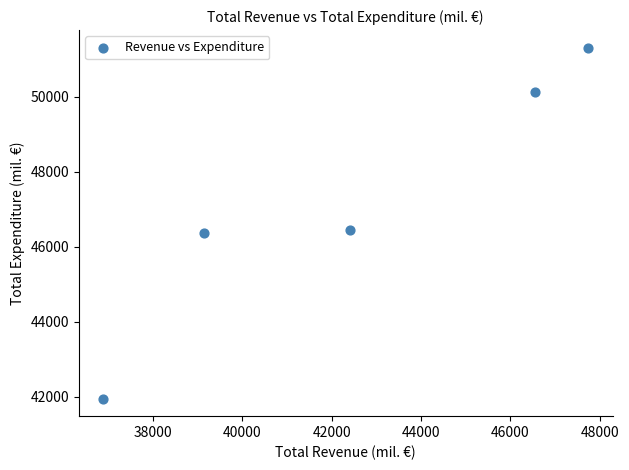

What is the average X value?

42545.3